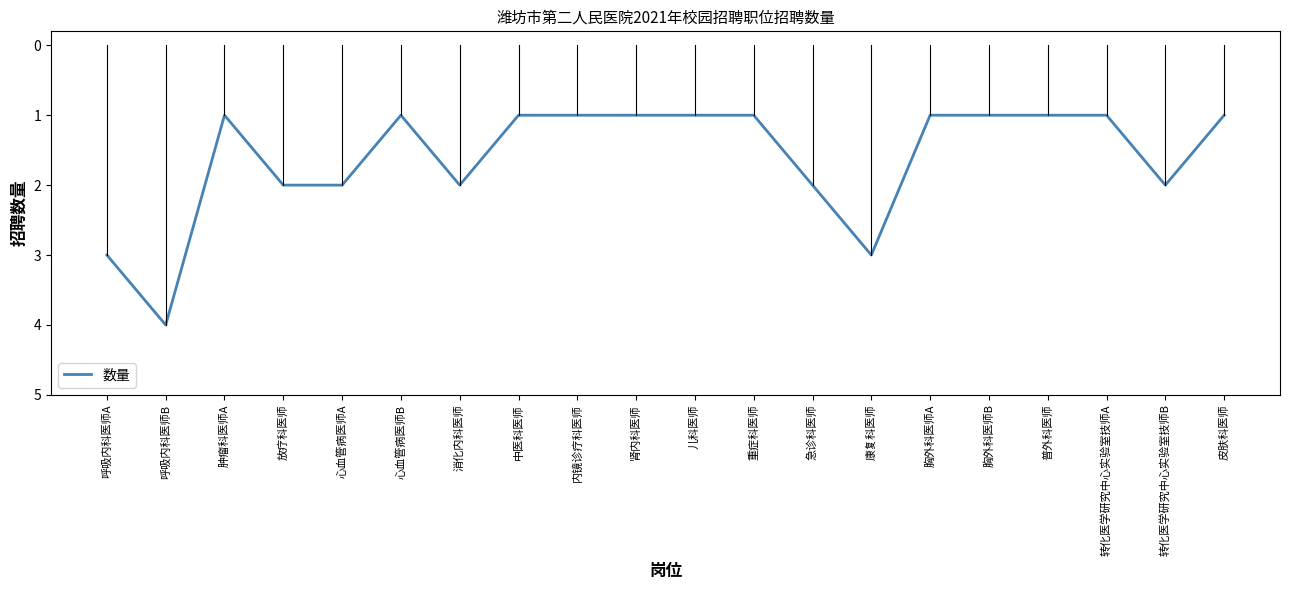

Does the chart have visible grid lines?

No